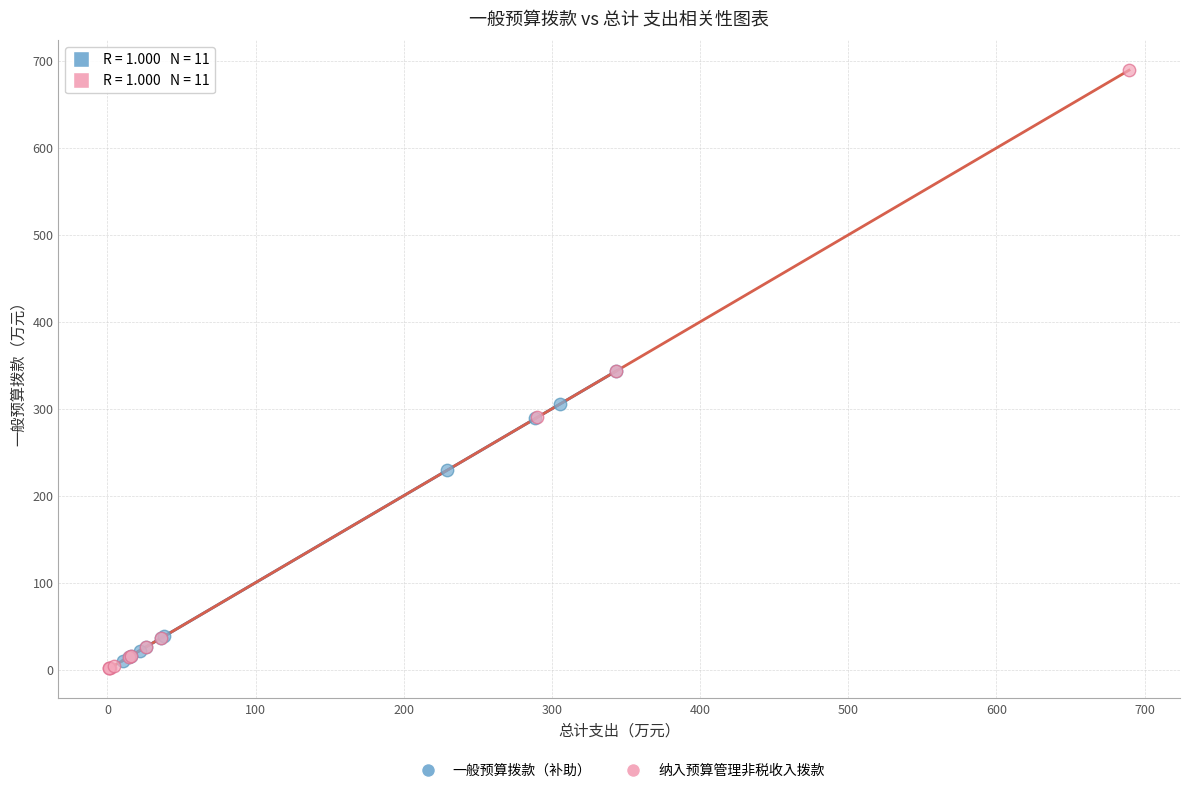

Which series has the largest Y range (max minus min)?

纳入预算管理非税收入拨款